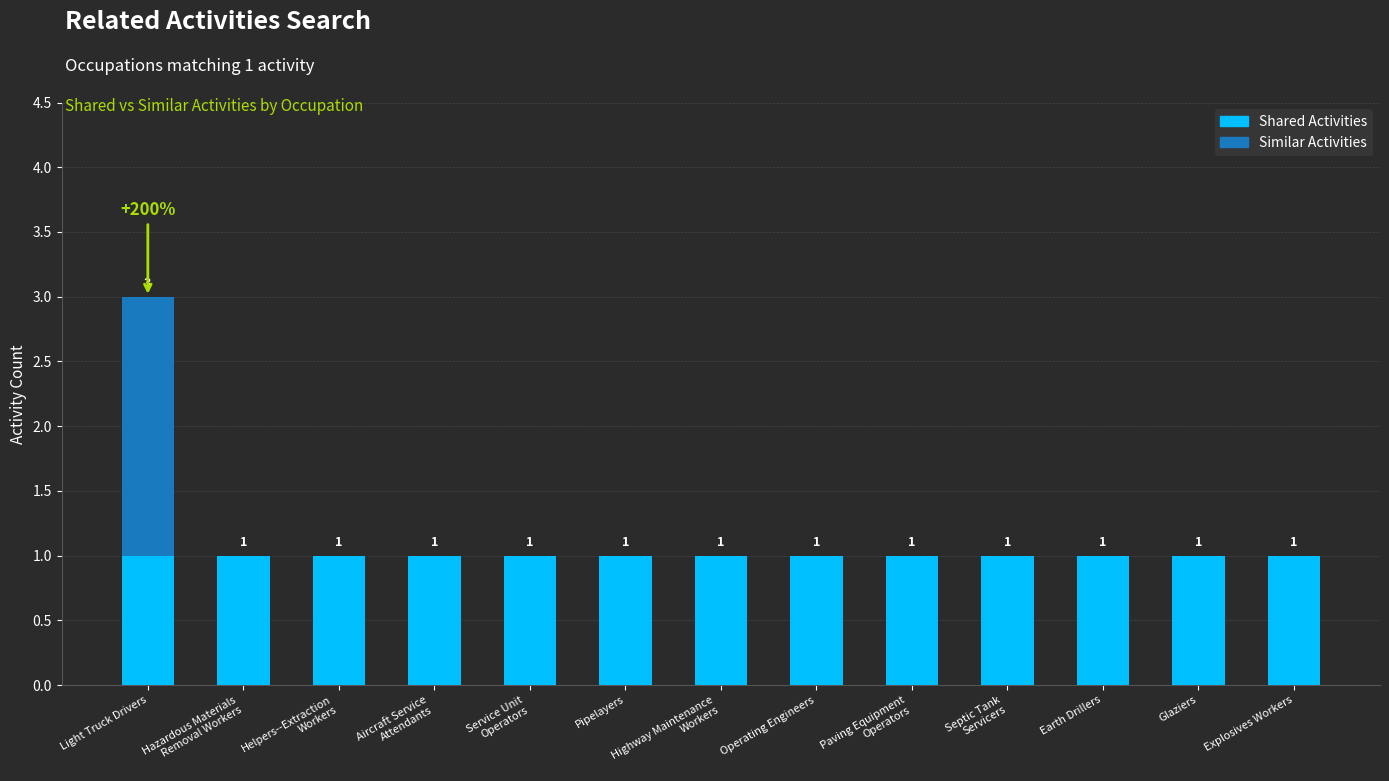

What is the total value across all series at Light Truck Drivers?

3